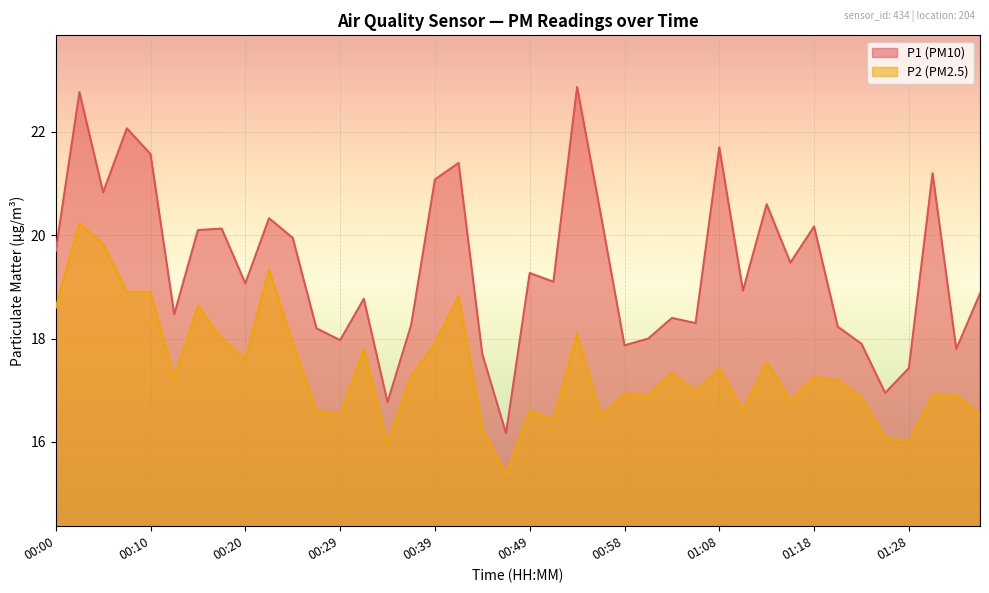

What is the difference between the maximum and minimum values in the P1 series?

6.7